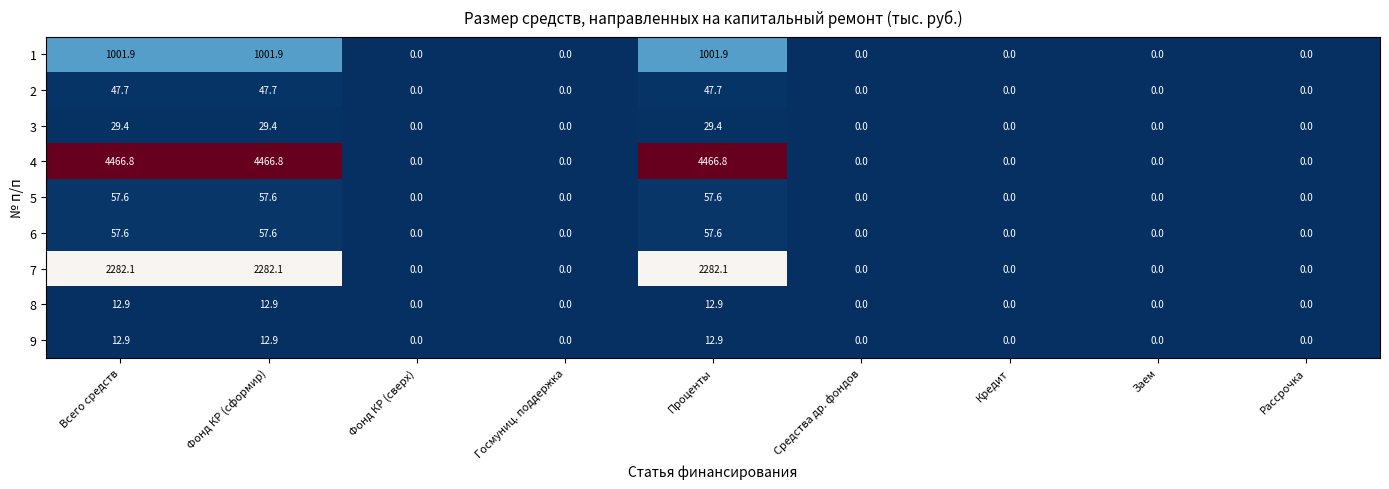

At how many categories does at least one series exceed 4046?

3